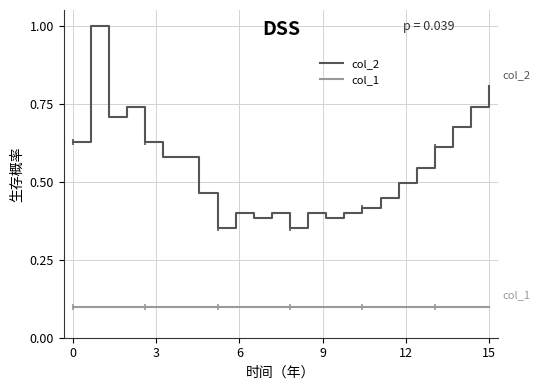

Count the number of data series in this chart.

2